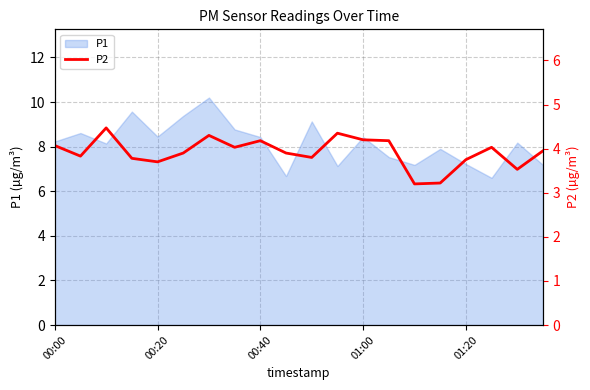

The P1 series shows 3.7 at 01:20. True or false?

False